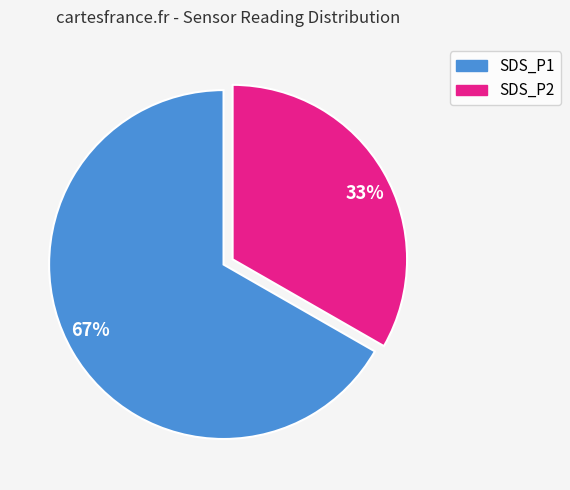

Rank the categories by value from lowest to highest.

33%, 67%